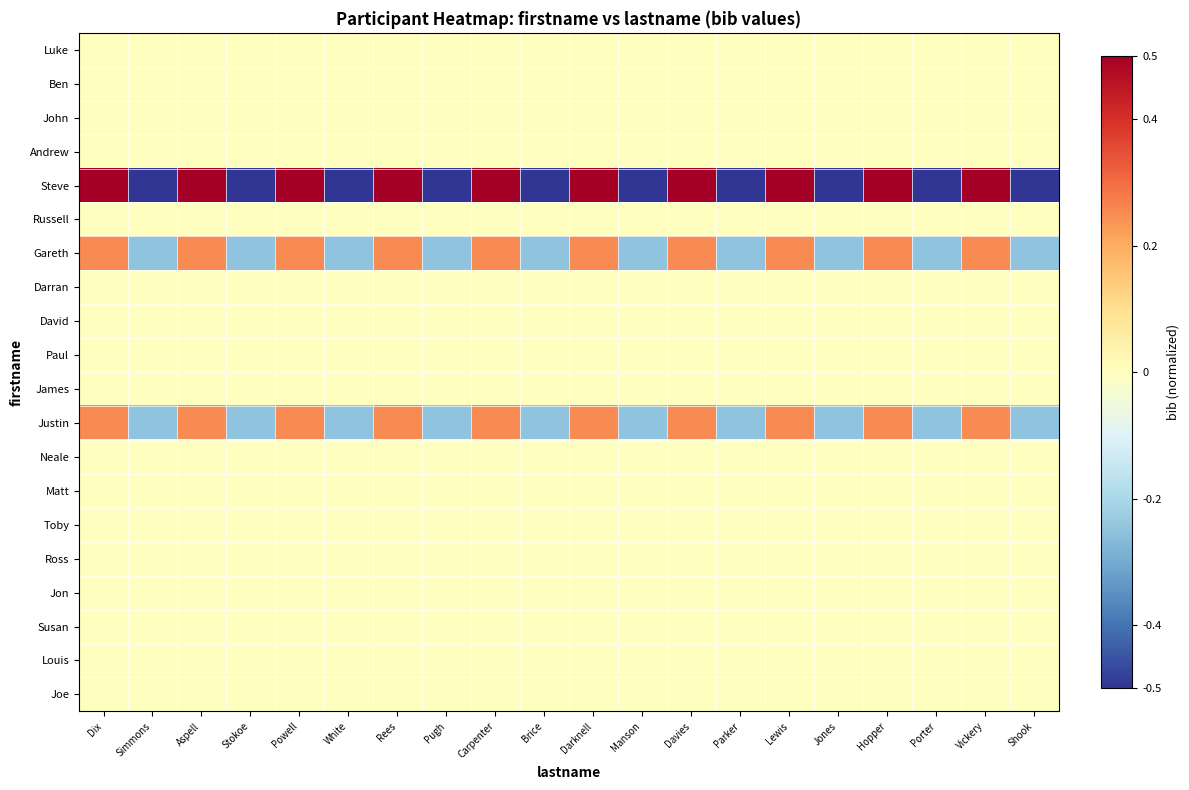

Reading right to left, extract all data points from this chart.

Luke: Shook=-0.0	Vickery=0.0	Porter=-0.0	Hopper=0.0	Jones=-0.0	Lewis=0.0	Parker=-0.0	Davies=0.0	Manson=-0.0	Darknell=0.0	Brice=-0.0	Carpenter=0.0	Pugh=-0.0	Rees=0.0	White=-0.0	Powell=0.0	Stokoe=-0.0	Aspell=0.0	Simmons=-0.0	Dix=0.0
Ben: Shook=-0.0	Vickery=0.0	Porter=-0.0	Hopper=0.0	Jones=-0.0	Lewis=0.0	Parker=-0.0	Davies=0.0	Manson=-0.0	Darknell=0.0	Brice=-0.0	Carpenter=0.0	Pugh=-0.0	Rees=0.0	White=-0.0	Powell=0.0	Stokoe=-0.0	Aspell=0.0	Simmons=-0.0	Dix=0.0
John: Shook=-0.0	Vickery=0.0	Porter=-0.0	Hopper=0.0	Jones=-0.0	Lewis=0.0	Parker=-0.0	Davies=0.0	Manson=-0.0	Darknell=0.0	Brice=-0.0	Carpenter=0.0	Pugh=-0.0	Rees=0.0	White=-0.0	Powell=0.0	Stokoe=-0.0	Aspell=0.0	Simmons=-0.0	Dix=0.0
Andrew: Shook=-0.0	Vickery=0.0	Porter=-0.0	Hopper=0.0	Jones=-0.0	Lewis=0.0	Parker=-0.0	Davies=0.0	Manson=-0.0	Darknell=0.0	Brice=-0.0	Carpenter=0.0	Pugh=-0.0	Rees=0.0	White=-0.0	Powell=0.0	Stokoe=-0.0	Aspell=0.0	Simmons=-0.0	Dix=0.0
Steve: Shook=-0.5	Vickery=0.5	Porter=-0.5	Hopper=0.5	Jones=-0.5	Lewis=0.5	Parker=-0.5	Davies=0.5	Manson=-0.5	Darknell=0.5	Brice=-0.5	Carpenter=0.5	Pugh=-0.5	Rees=0.5	White=-0.5	Powell=0.5	Stokoe=-0.5	Aspell=0.5	Simmons=-0.5	Dix=0.5
Russell: Shook=-0.0	Vickery=0.0	Porter=-0.0	Hopper=0.0	Jones=-0.0	Lewis=0.0	Parker=-0.0	Davies=0.0	Manson=-0.0	Darknell=0.0	Brice=-0.0	Carpenter=0.0	Pugh=-0.0	Rees=0.0	White=-0.0	Powell=0.0	Stokoe=-0.0	Aspell=0.0	Simmons=-0.0	Dix=0.0
Gareth: Shook=-0.2	Vickery=0.2	Porter=-0.2	Hopper=0.2	Jones=-0.2	Lewis=0.2	Parker=-0.2	Davies=0.2	Manson=-0.2	Darknell=0.2	Brice=-0.2	Carpenter=0.2	Pugh=-0.2	Rees=0.2	White=-0.2	Powell=0.2	Stokoe=-0.2	Aspell=0.2	Simmons=-0.2	Dix=0.2
Darran: Shook=-0.0	Vickery=0.0	Porter=-0.0	Hopper=0.0	Jones=-0.0	Lewis=0.0	Parker=-0.0	Davies=0.0	Manson=-0.0	Darknell=0.0	Brice=-0.0	Carpenter=0.0	Pugh=-0.0	Rees=0.0	White=-0.0	Powell=0.0	Stokoe=-0.0	Aspell=0.0	Simmons=-0.0	Dix=0.0
David: Shook=-0.0	Vickery=0.0	Porter=-0.0	Hopper=0.0	Jones=-0.0	Lewis=0.0	Parker=-0.0	Davies=0.0	Manson=-0.0	Darknell=0.0	Brice=-0.0	Carpenter=0.0	Pugh=-0.0	Rees=0.0	White=-0.0	Powell=0.0	Stokoe=-0.0	Aspell=0.0	Simmons=-0.0	Dix=0.0
Paul: Shook=-0.0	Vickery=0.0	Porter=-0.0	Hopper=0.0	Jones=-0.0	Lewis=0.0	Parker=-0.0	Davies=0.0	Manson=-0.0	Darknell=0.0	Brice=-0.0	Carpenter=0.0	Pugh=-0.0	Rees=0.0	White=-0.0	Powell=0.0	Stokoe=-0.0	Aspell=0.0	Simmons=-0.0	Dix=0.0
James: Shook=-0.0	Vickery=0.0	Porter=-0.0	Hopper=0.0	Jones=-0.0	Lewis=0.0	Parker=-0.0	Davies=0.0	Manson=-0.0	Darknell=0.0	Brice=-0.0	Carpenter=0.0	Pugh=-0.0	Rees=0.0	White=-0.0	Powell=0.0	Stokoe=-0.0	Aspell=0.0	Simmons=-0.0	Dix=0.0
Justin: Shook=-0.2	Vickery=0.2	Porter=-0.2	Hopper=0.2	Jones=-0.2	Lewis=0.2	Parker=-0.2	Davies=0.2	Manson=-0.2	Darknell=0.2	Brice=-0.2	Carpenter=0.2	Pugh=-0.2	Rees=0.2	White=-0.2	Powell=0.2	Stokoe=-0.2	Aspell=0.2	Simmons=-0.2	Dix=0.2
Neale: Shook=-0.0	Vickery=0.0	Porter=-0.0	Hopper=0.0	Jones=-0.0	Lewis=0.0	Parker=-0.0	Davies=0.0	Manson=-0.0	Darknell=0.0	Brice=-0.0	Carpenter=0.0	Pugh=-0.0	Rees=0.0	White=-0.0	Powell=0.0	Stokoe=-0.0	Aspell=0.0	Simmons=-0.0	Dix=0.0
Matt: Shook=-0.0	Vickery=0.0	Porter=-0.0	Hopper=0.0	Jones=-0.0	Lewis=0.0	Parker=-0.0	Davies=0.0	Manson=-0.0	Darknell=0.0	Brice=-0.0	Carpenter=0.0	Pugh=-0.0	Rees=0.0	White=-0.0	Powell=0.0	Stokoe=-0.0	Aspell=0.0	Simmons=-0.0	Dix=0.0
Toby: Shook=-0.0	Vickery=0.0	Porter=-0.0	Hopper=0.0	Jones=-0.0	Lewis=0.0	Parker=-0.0	Davies=0.0	Manson=-0.0	Darknell=0.0	Brice=-0.0	Carpenter=0.0	Pugh=-0.0	Rees=0.0	White=-0.0	Powell=0.0	Stokoe=-0.0	Aspell=0.0	Simmons=-0.0	Dix=0.0
Ross: Shook=-0.0	Vickery=0.0	Porter=-0.0	Hopper=0.0	Jones=-0.0	Lewis=0.0	Parker=-0.0	Davies=0.0	Manson=-0.0	Darknell=0.0	Brice=-0.0	Carpenter=0.0	Pugh=-0.0	Rees=0.0	White=-0.0	Powell=0.0	Stokoe=-0.0	Aspell=0.0	Simmons=-0.0	Dix=0.0
Jon: Shook=-0.0	Vickery=0.0	Porter=-0.0	Hopper=0.0	Jones=-0.0	Lewis=0.0	Parker=-0.0	Davies=0.0	Manson=-0.0	Darknell=0.0	Brice=-0.0	Carpenter=0.0	Pugh=-0.0	Rees=0.0	White=-0.0	Powell=0.0	Stokoe=-0.0	Aspell=0.0	Simmons=-0.0	Dix=0.0
Susan: Shook=-0.0	Vickery=0.0	Porter=-0.0	Hopper=0.0	Jones=-0.0	Lewis=0.0	Parker=-0.0	Davies=0.0	Manson=-0.0	Darknell=0.0	Brice=-0.0	Carpenter=0.0	Pugh=-0.0	Rees=0.0	White=-0.0	Powell=0.0	Stokoe=-0.0	Aspell=0.0	Simmons=-0.0	Dix=0.0
Louis: Shook=-0.0	Vickery=0.0	Porter=-0.0	Hopper=0.0	Jones=-0.0	Lewis=0.0	Parker=-0.0	Davies=0.0	Manson=-0.0	Darknell=0.0	Brice=-0.0	Carpenter=0.0	Pugh=-0.0	Rees=0.0	White=-0.0	Powell=0.0	Stokoe=-0.0	Aspell=0.0	Simmons=-0.0	Dix=0.0
Joe: Shook=-0.0	Vickery=0.0	Porter=-0.0	Hopper=0.0	Jones=-0.0	Lewis=0.0	Parker=-0.0	Davies=0.0	Manson=-0.0	Darknell=0.0	Brice=-0.0	Carpenter=0.0	Pugh=-0.0	Rees=0.0	White=-0.0	Powell=0.0	Stokoe=-0.0	Aspell=0.0	Simmons=-0.0	Dix=0.0